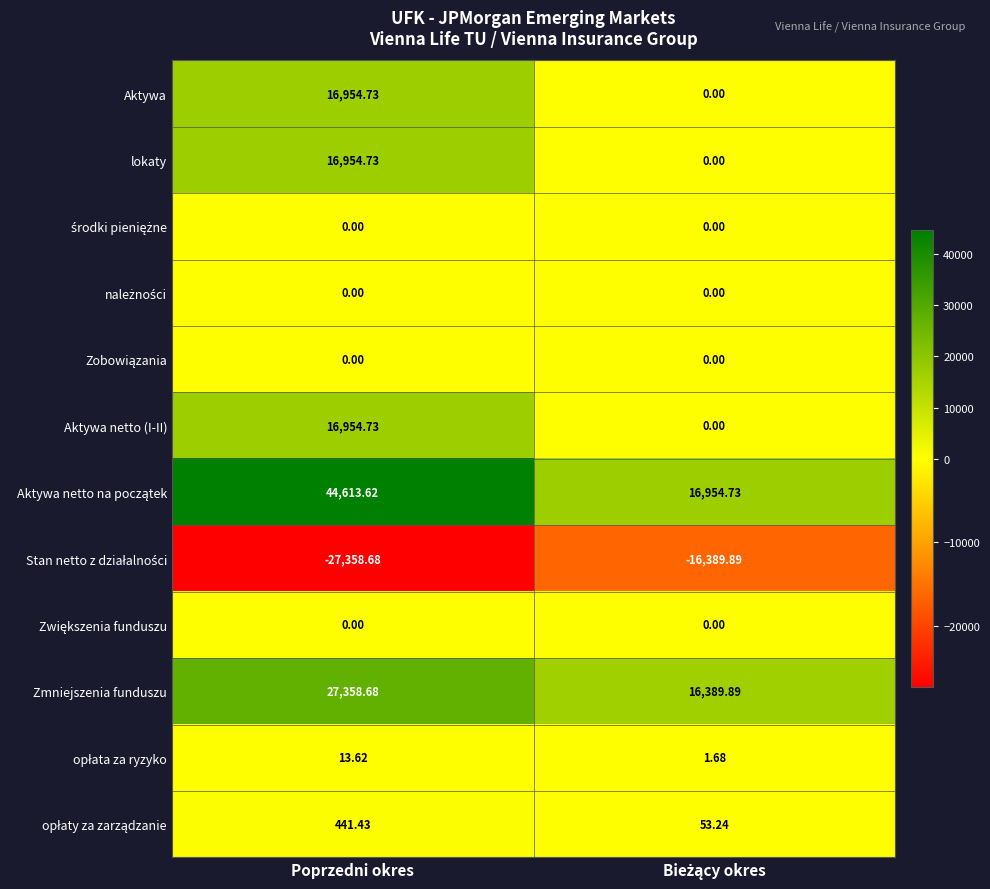

Which category has the lowest value across all series?

Poprzedni okres